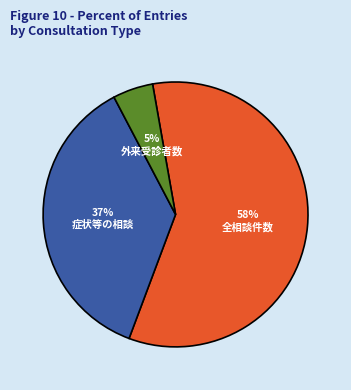

Count the number of slices in the pie.

3